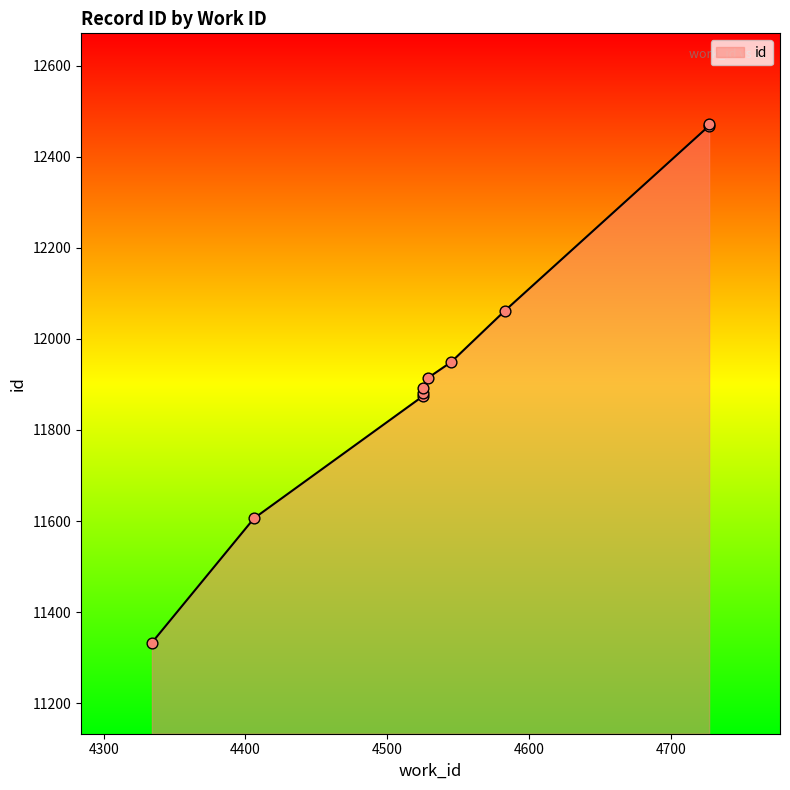

What is the change in value from 4529 to 4583?

+147